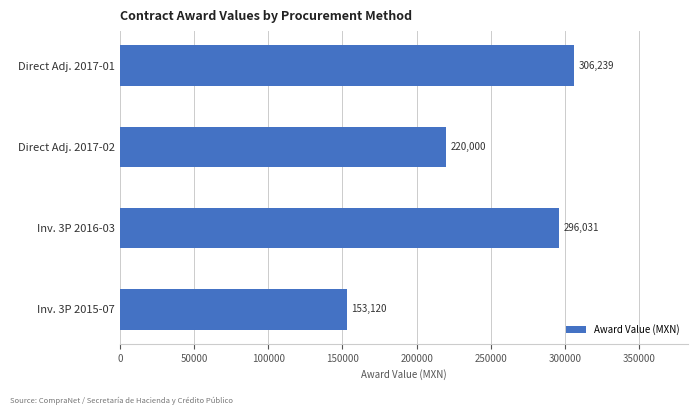

Rank the categories by value from lowest to highest.

Inv. 3P 2015-07, Direct Adj. 2017-02, Inv. 3P 2016-03, Direct Adj. 2017-01